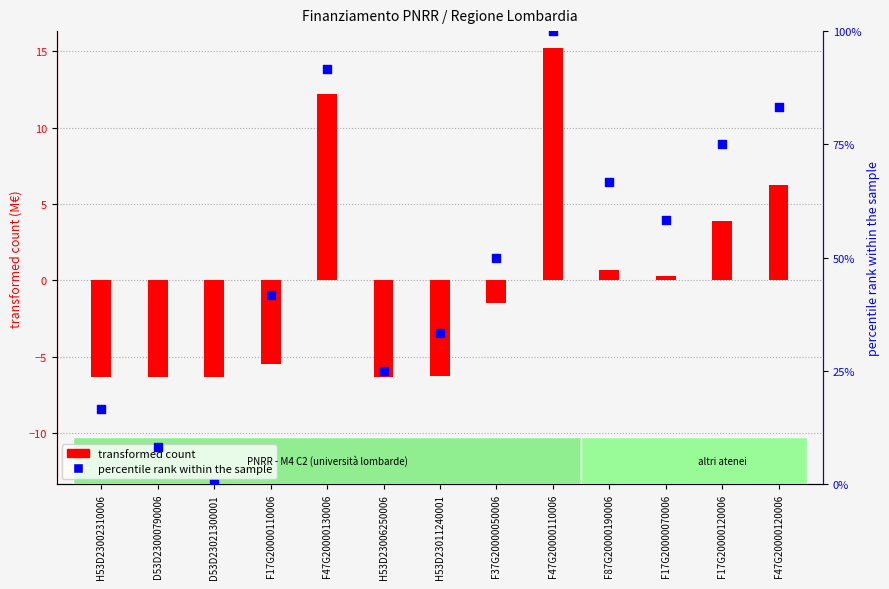

What are all the series names shown in the legend?

transformed count, percentile rank within the sample